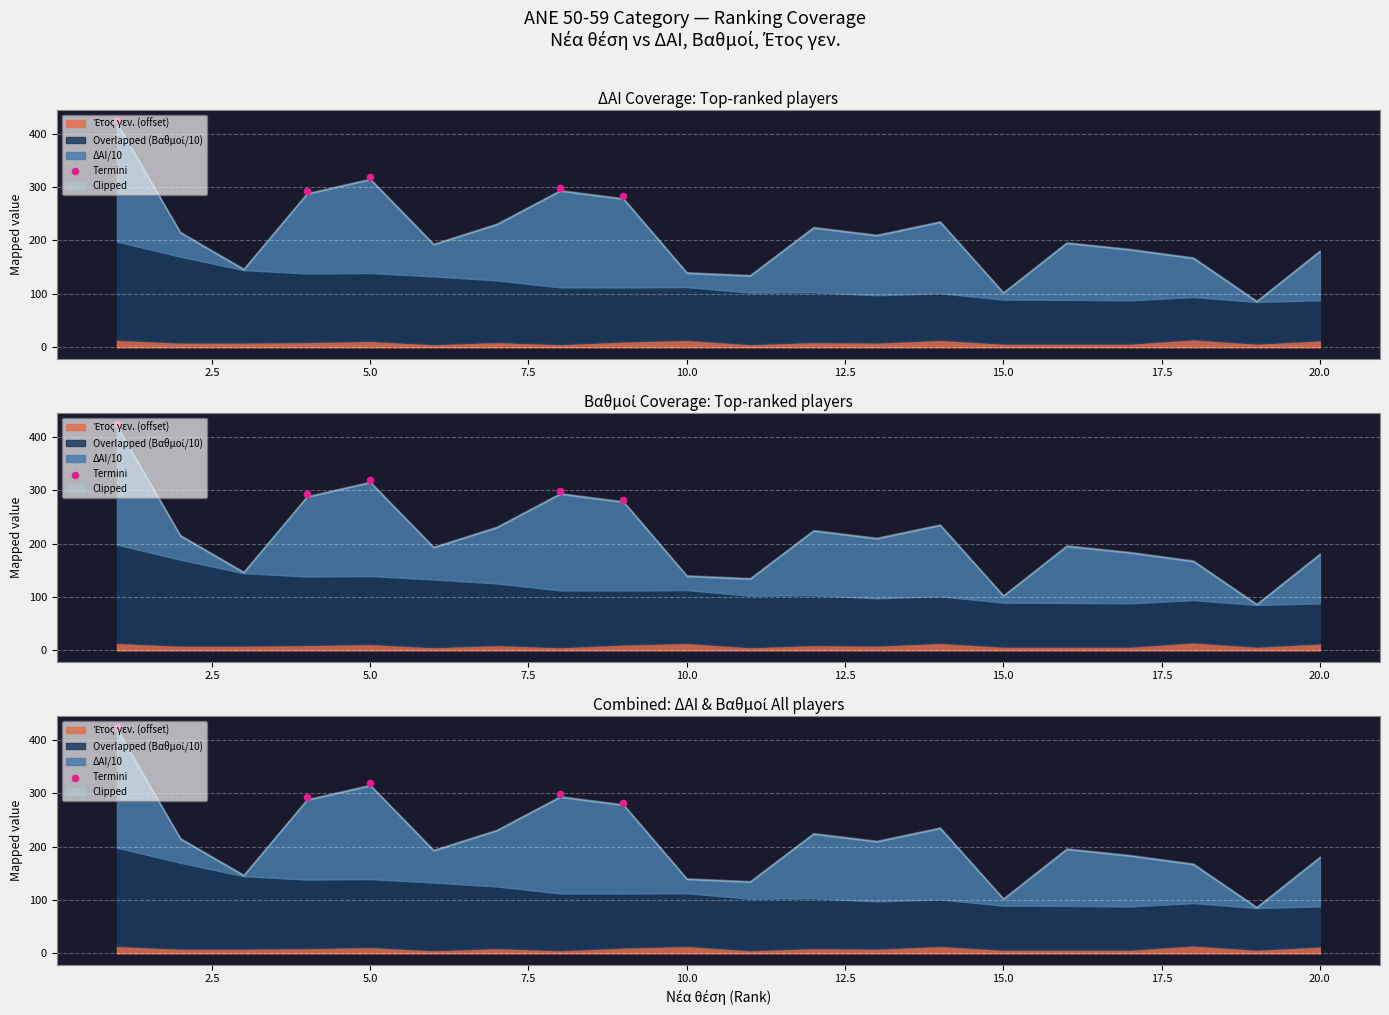

Which has a higher value, 5.0 or 10.0?

10.0